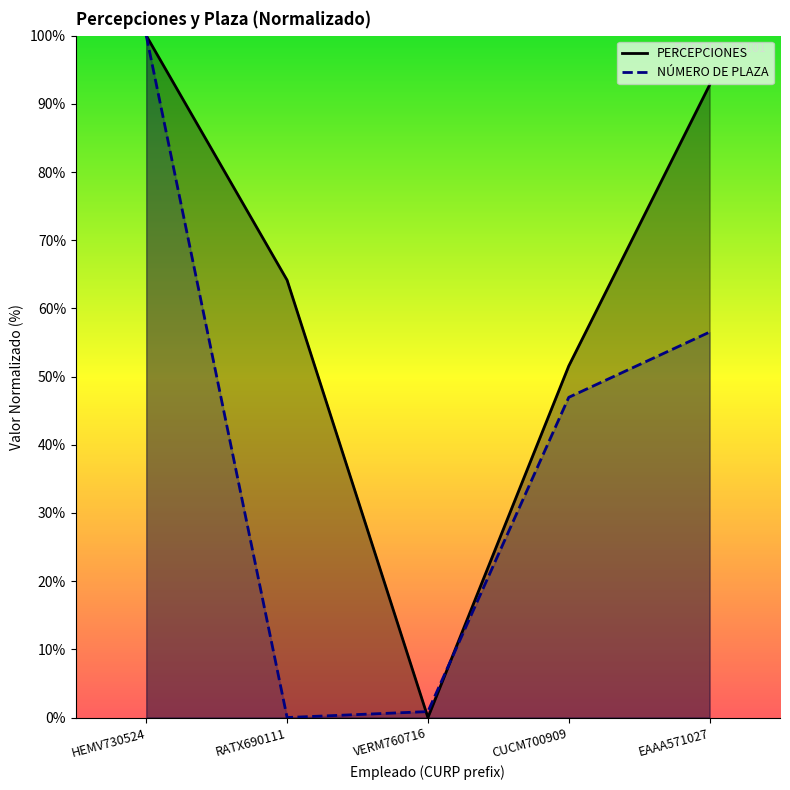

Rank the series by their average value, from highest to lowest.

PERCEPCIONES, NÚMERO DE PLAZA